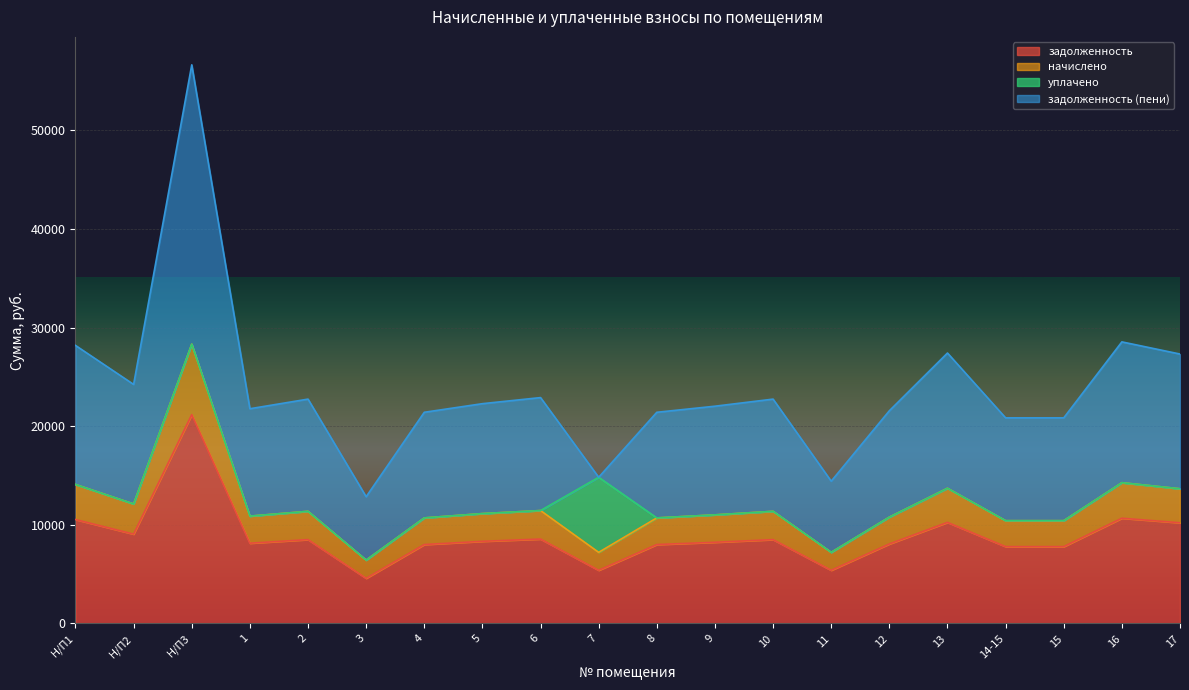

True or false: начислено and задолженность intersect in this chart.

False